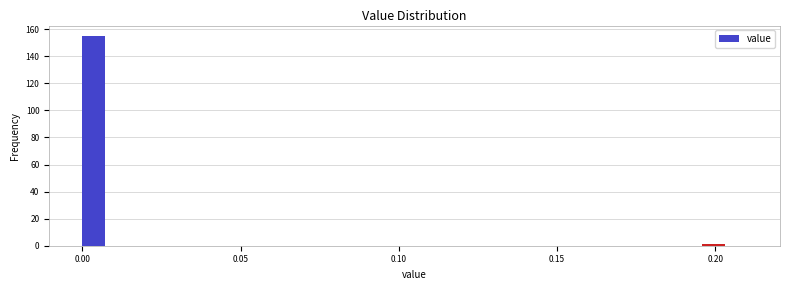

Around what value on the x-axis is the tallest bar? Give the approximate position of its centre, as read against the axis.

0.005